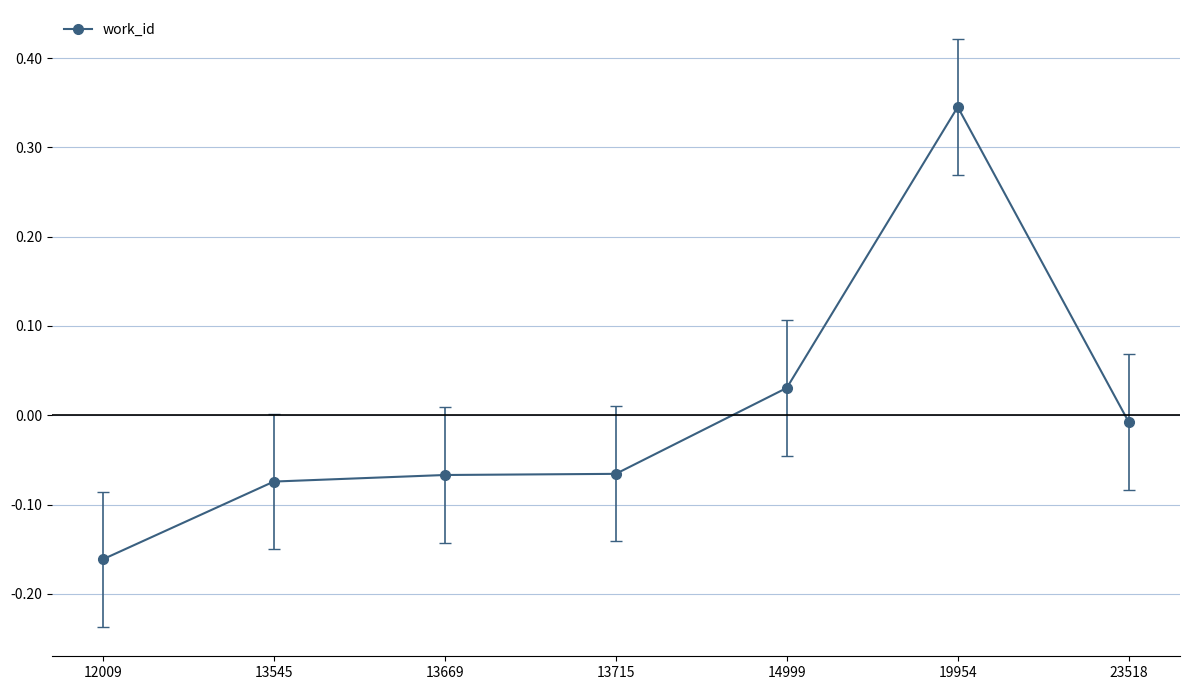

True or false: the data has more than 0 interior local peaks.

True